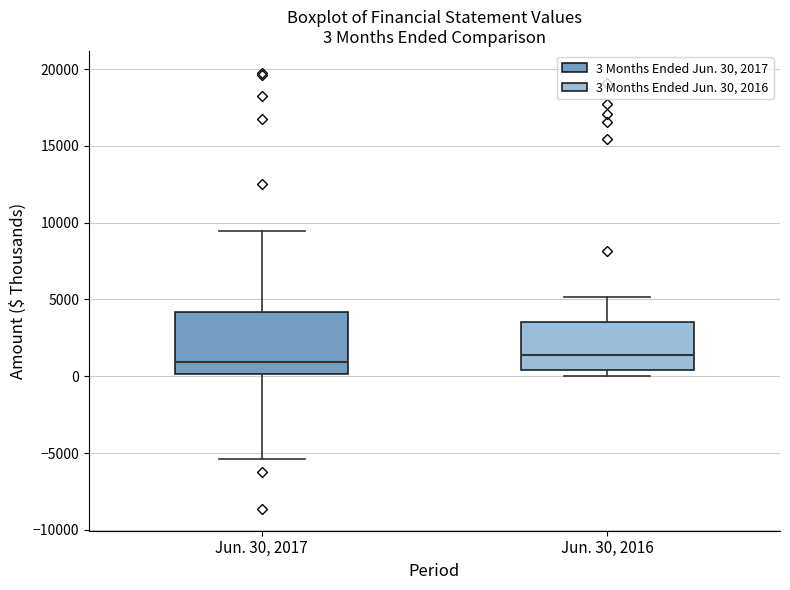

Which box is the tallest, from its lower edge to its upper edge?

Jun. 30, 2017